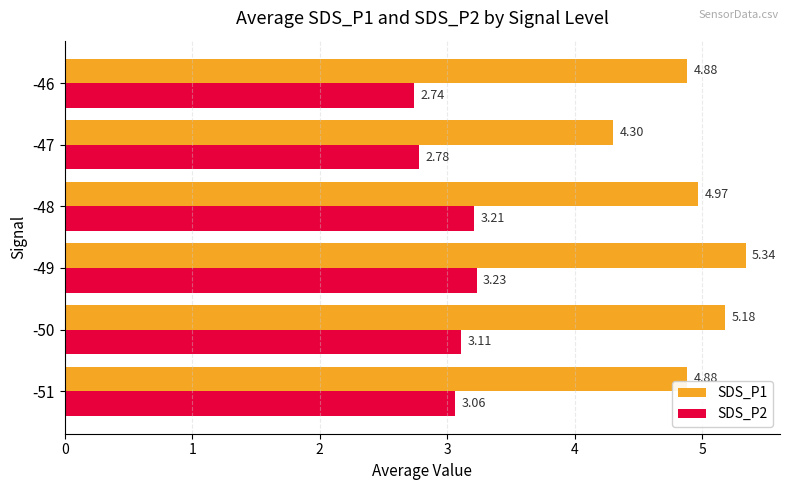

At how many categories does at least one series exceed 4?

6